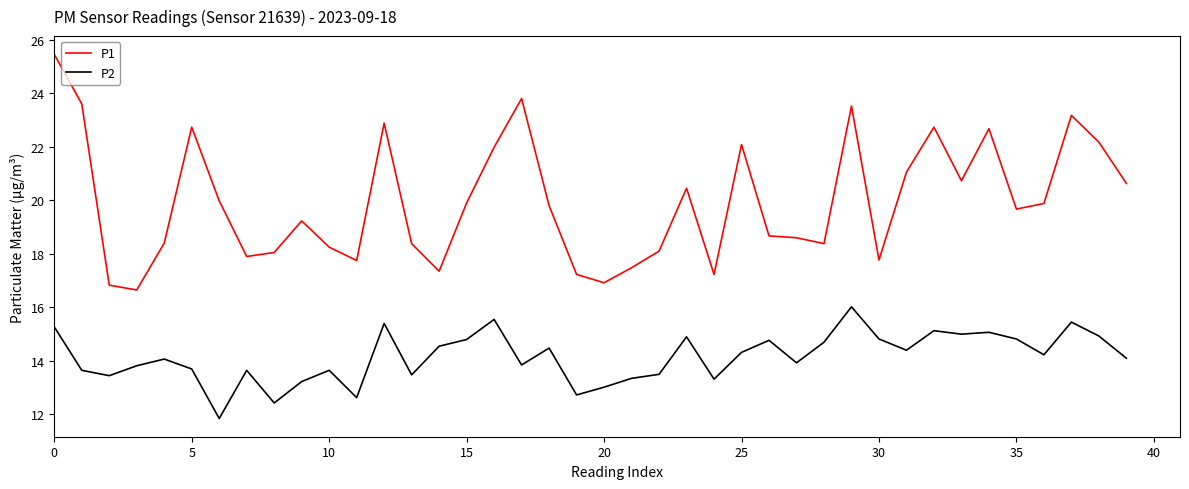

True or false: P2 and P1 cross at least once.

False